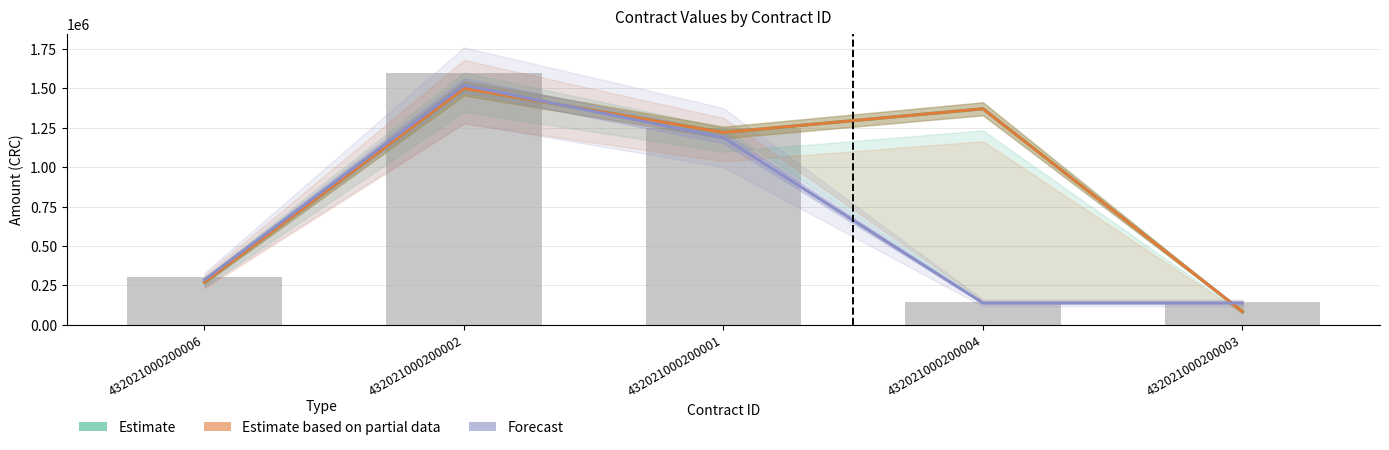

Which category has the highest value in the Estimate based on partial data series?

432021000200002